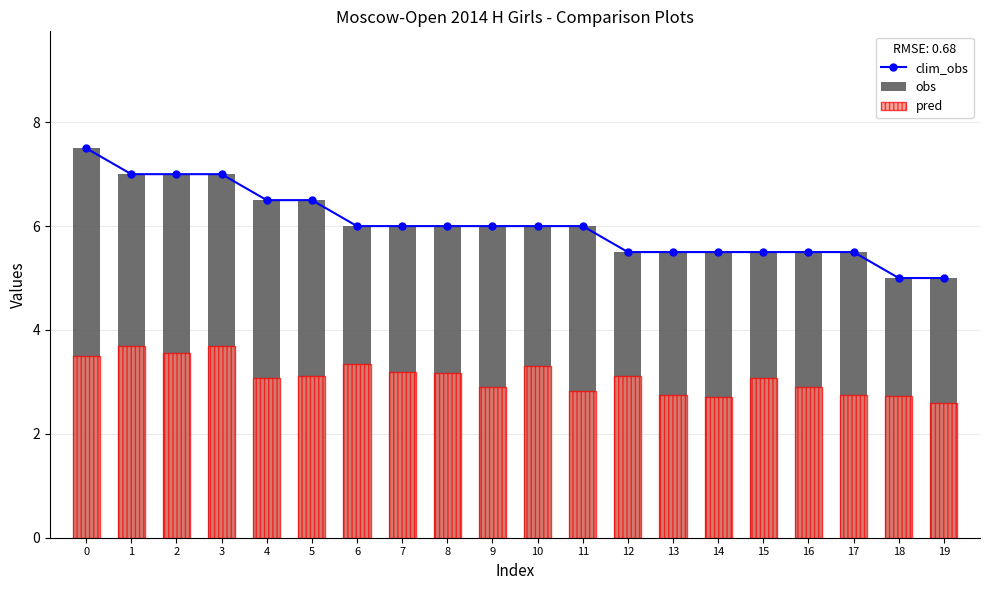

What are all the series names shown in the legend?

clim_obs, obs, pred